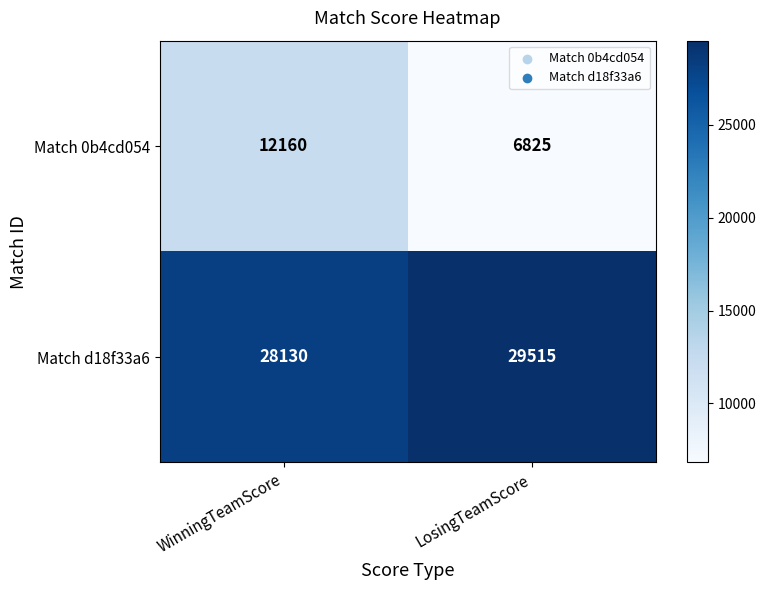

Is the value of Match d18f33a6 at LosingTeamScore greater than the value of Match 0b4cd054 at WinningTeamScore?

Yes